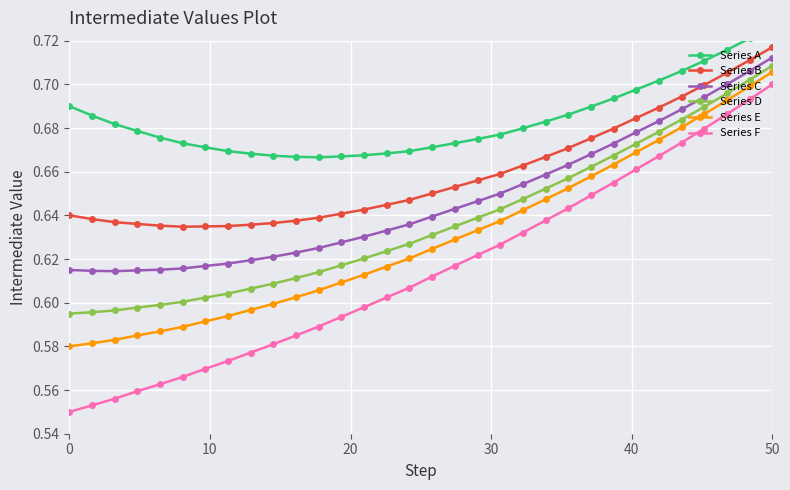

What is the difference between the second highest and second lowest values in the Series A series?

0.1